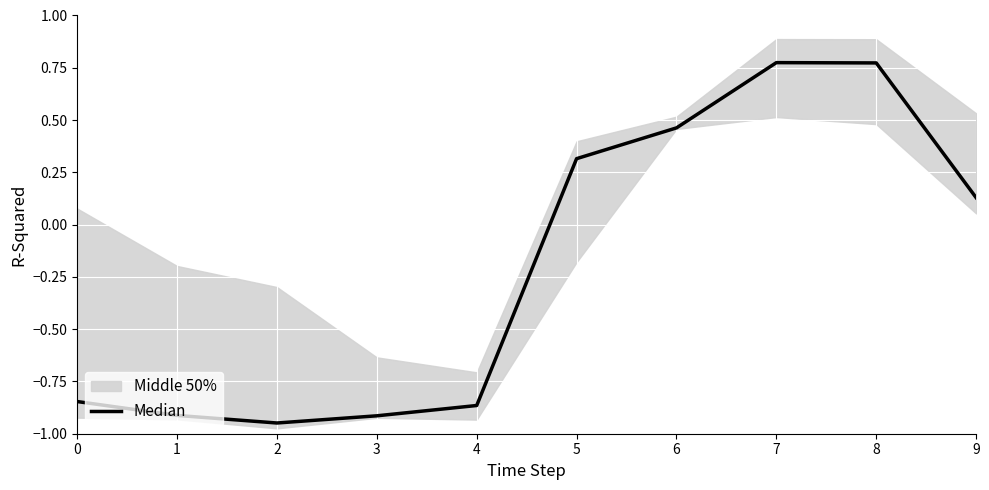

What is the average value?

-0.2